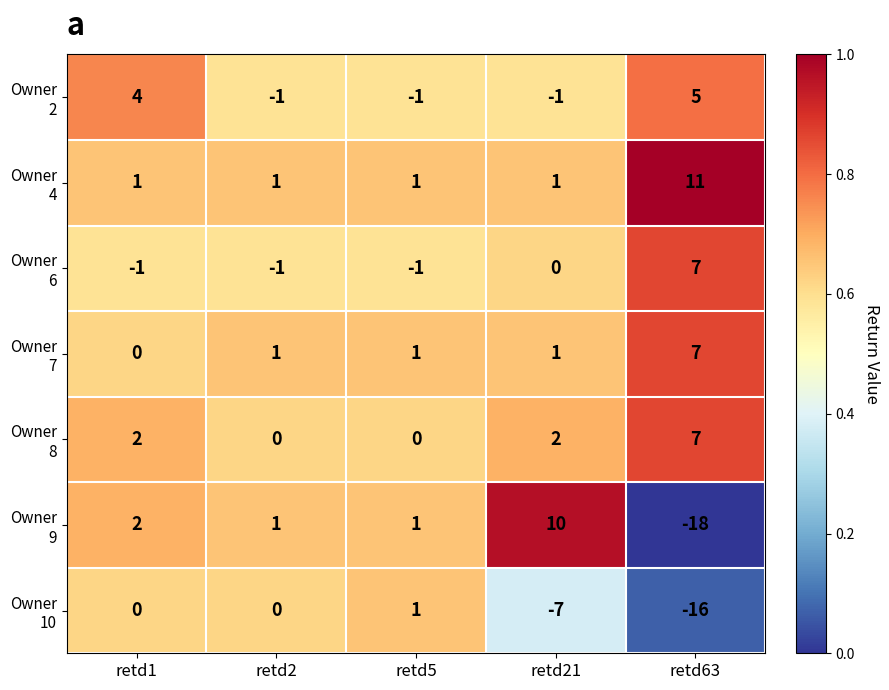

At which category does the chart reach its peak across all series?

retd63